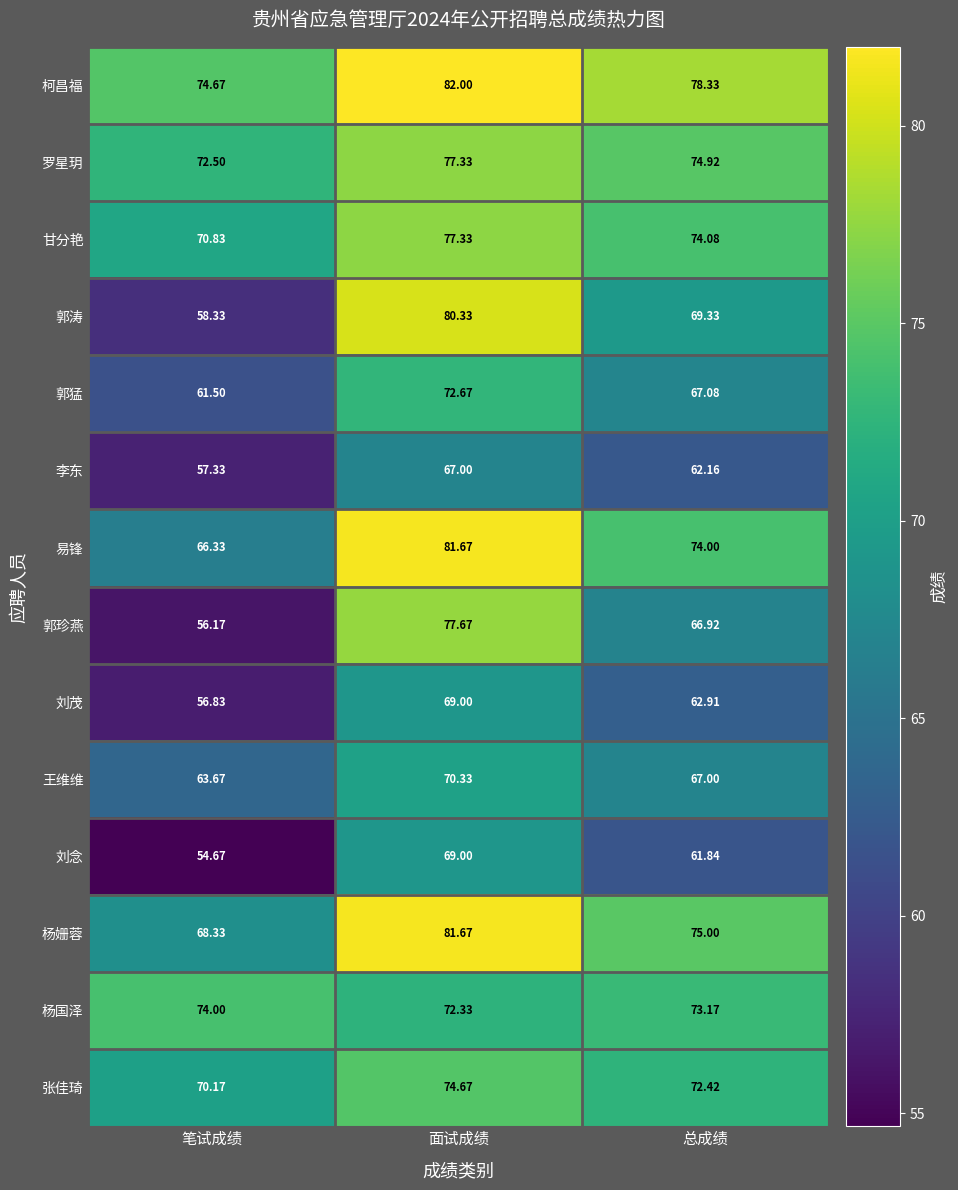

Rank the categories by 杨国泽 value from lowest to highest.

面试成绩, 总成绩, 笔试成绩